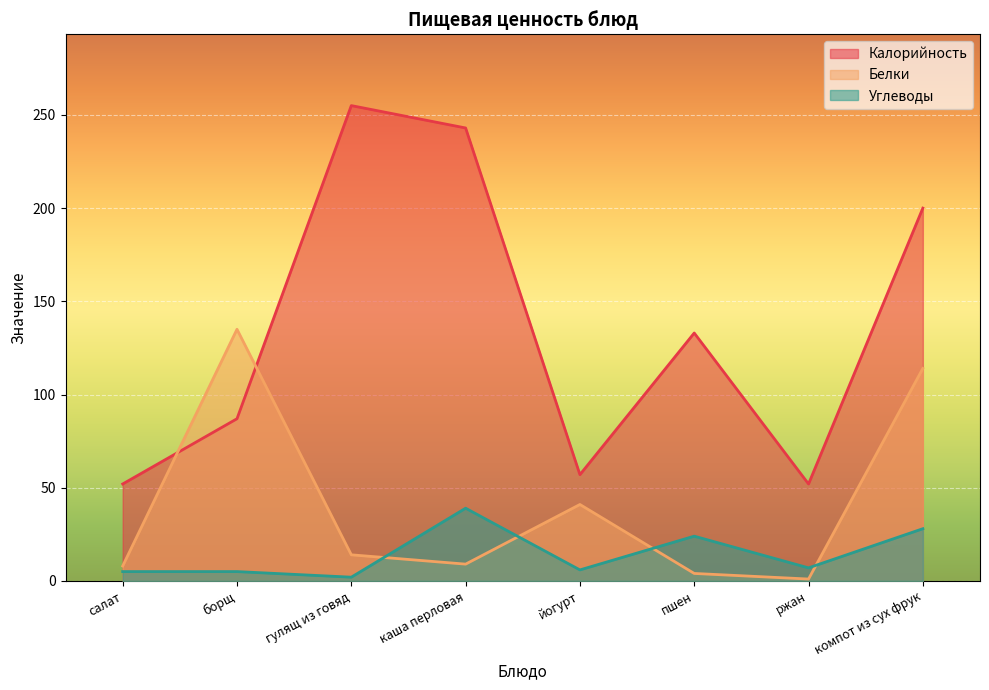

What are all the series names shown in the legend?

Калорийность, Белки, Углеводы